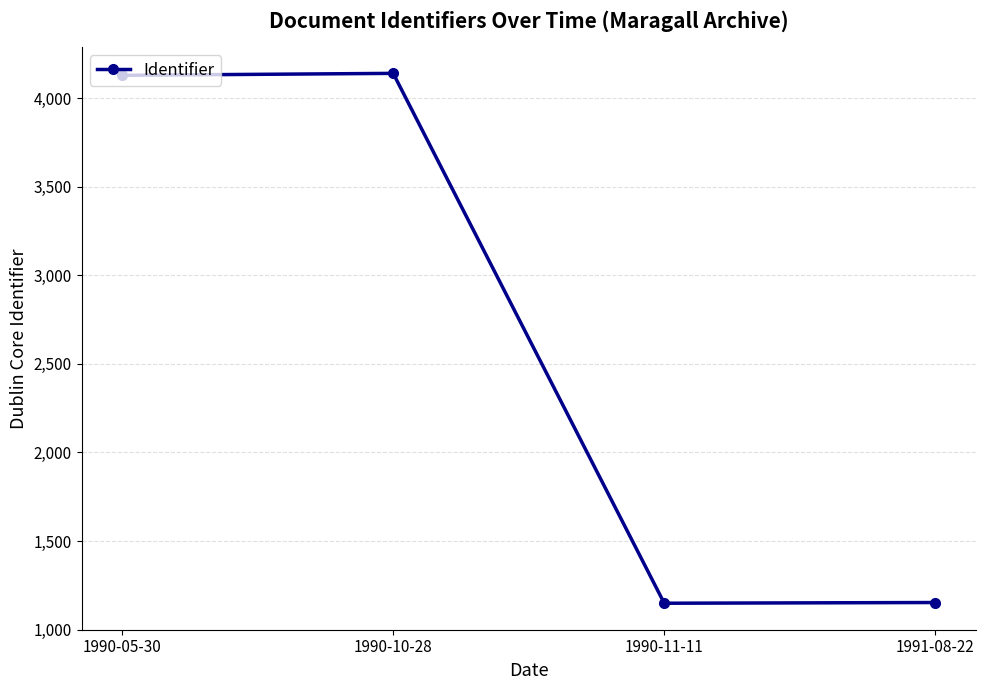

What is the value of the 3rd point from the left?

1149